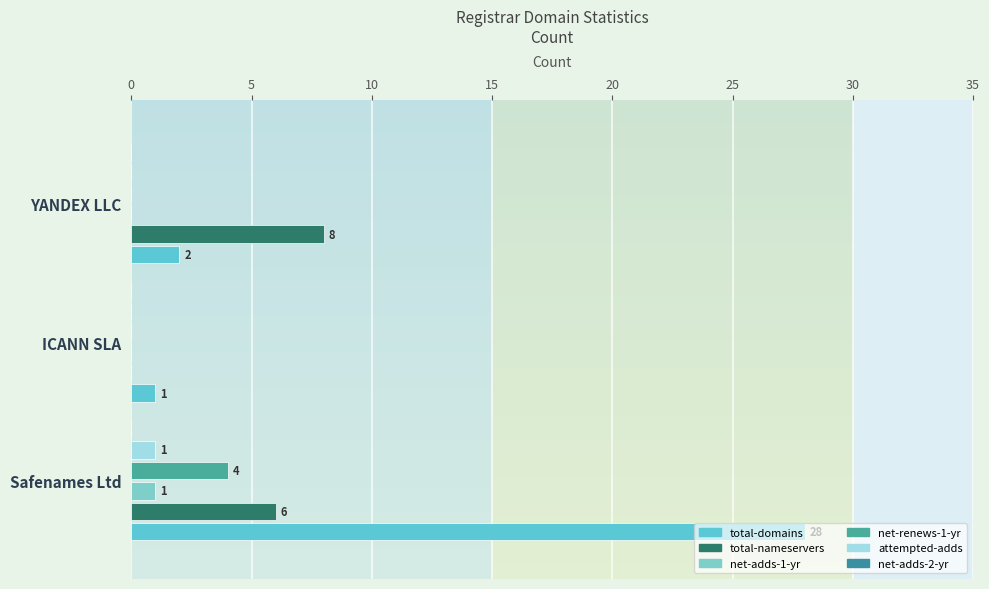

What is the difference between the maximum and minimum values in the net-adds-1-yr series?

1